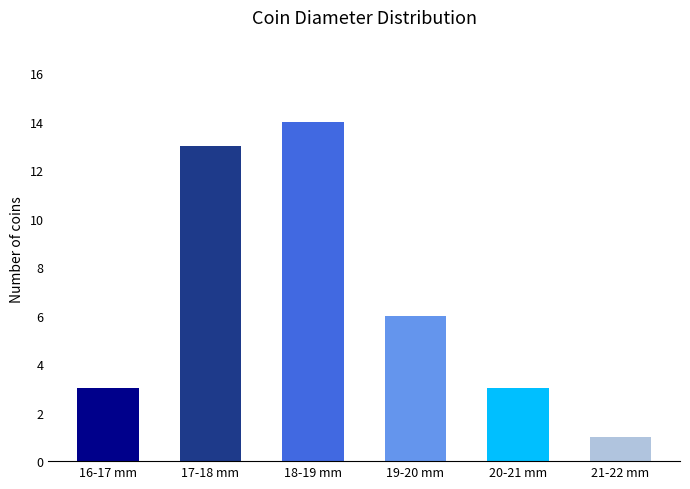

Reading left to right, list all the values displayed in this chart.

16-17 mm=3	17-18 mm=13	18-19 mm=14	19-20 mm=6	20-21 mm=3	21-22 mm=1